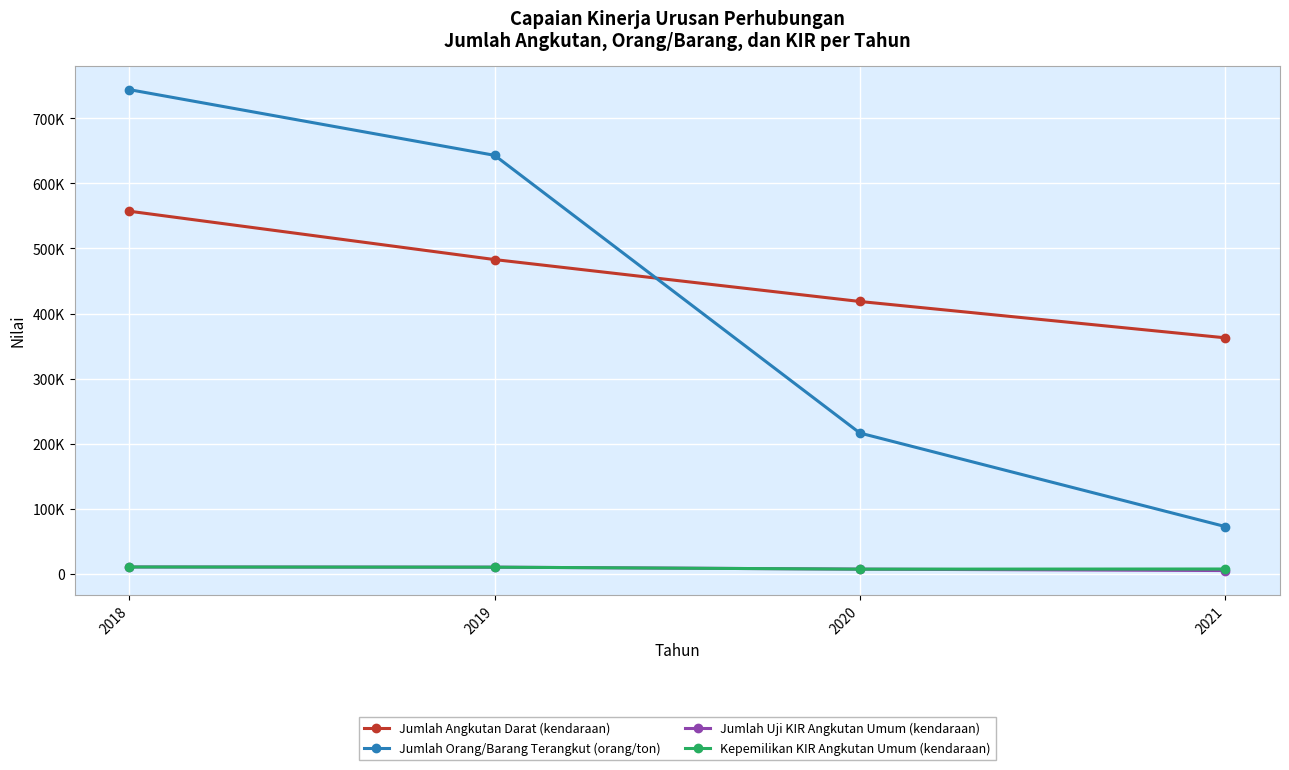

Is the value of Jumlah Uji KIR Angkutan Umum (kendaraan) at 2019 greater than the value of Jumlah Orang/Barang Terangkut (orang/ton) at 2019?

No